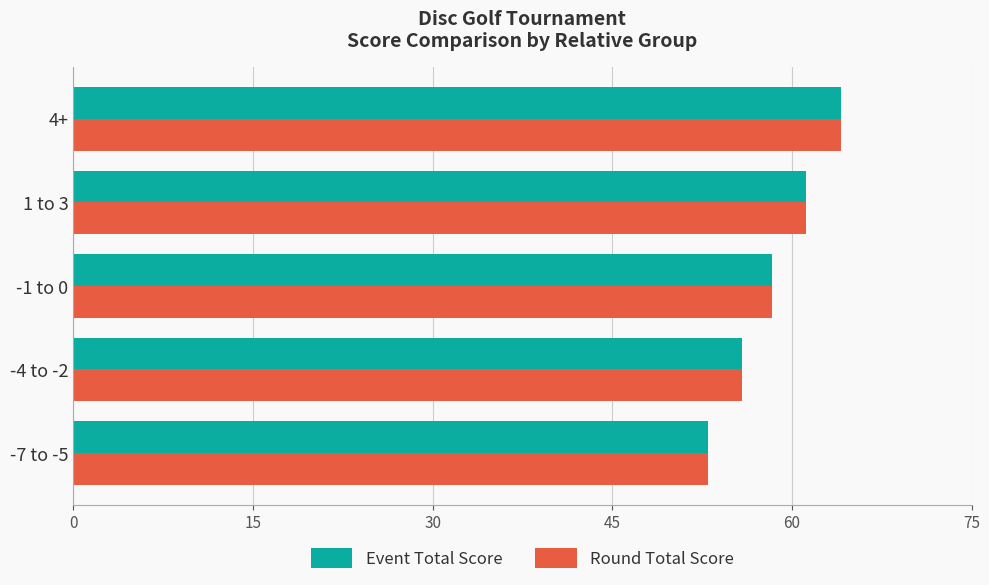

What is the average value of the Event Total Score series?

58.5